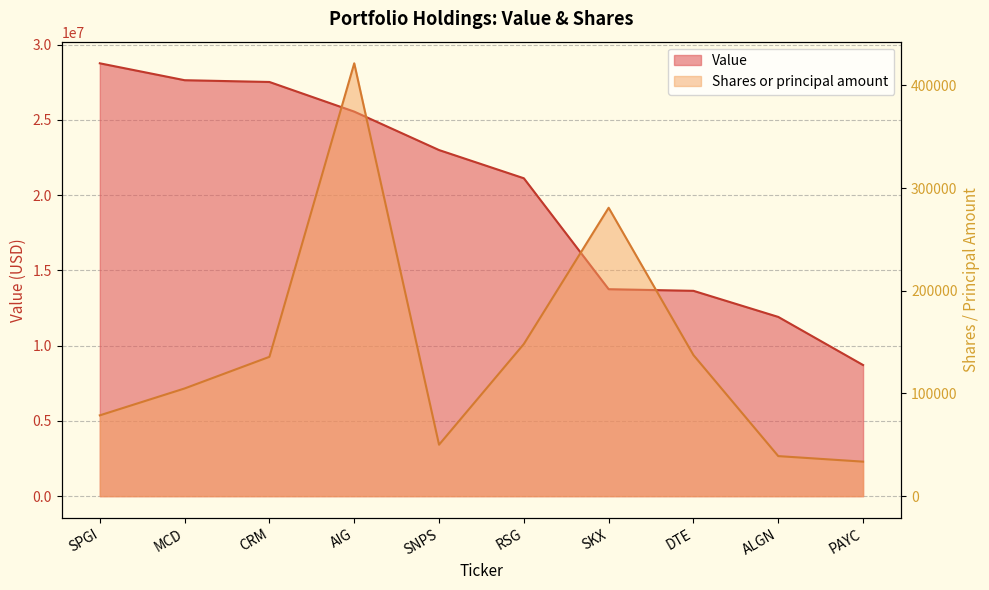

Rank the series at AIG from lowest to highest value.

Shares or principal amount, Value